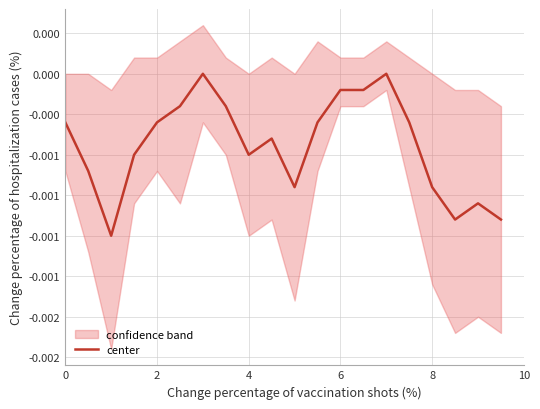

True or false: the data shows -0.0 at 4.

True